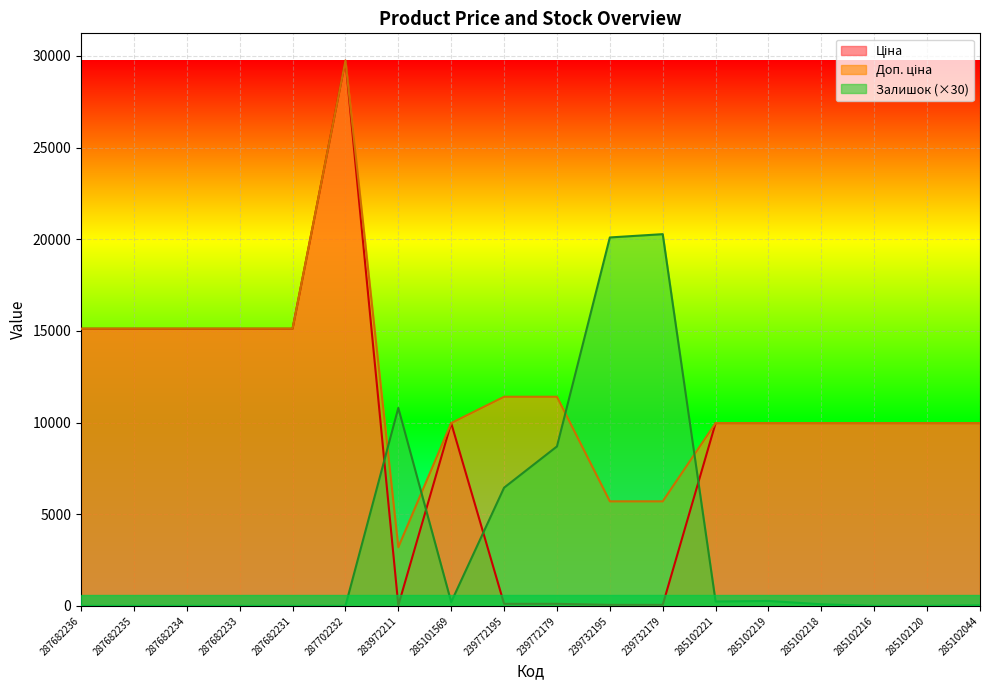

How many data points in Доп. ціна are less than 9974?

3